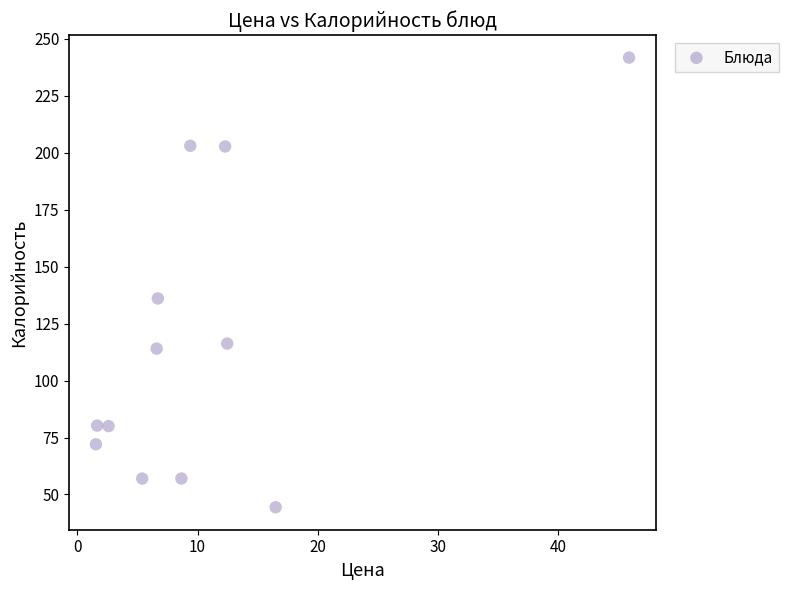

What is the range of Y values (max minus min)?

197.3